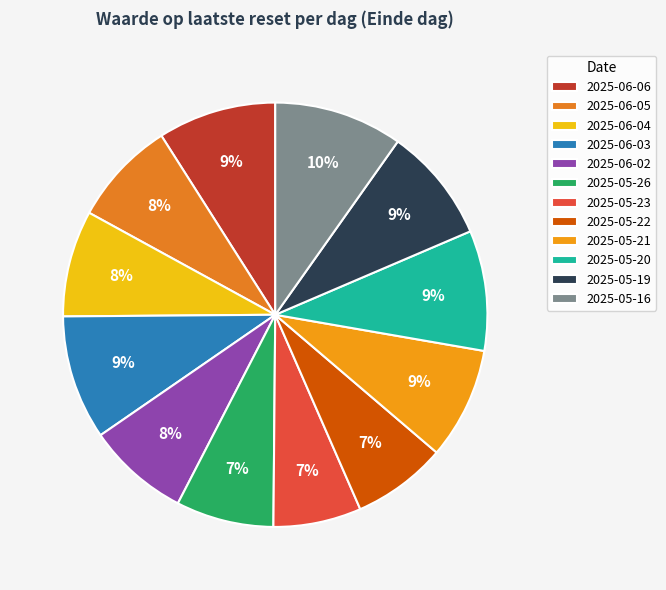

Is it true that 2025-05-26 is 13% of the pie?

False